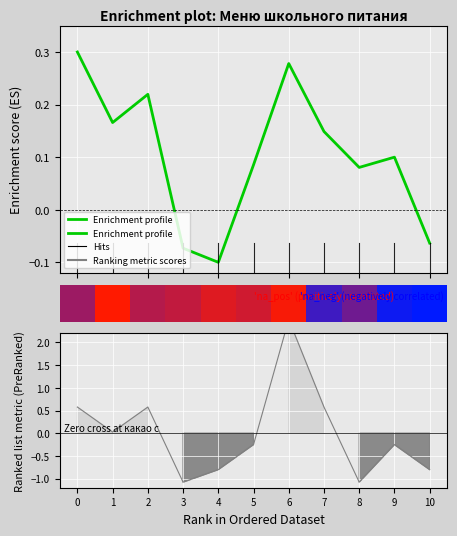

How many bars are there in total?

11